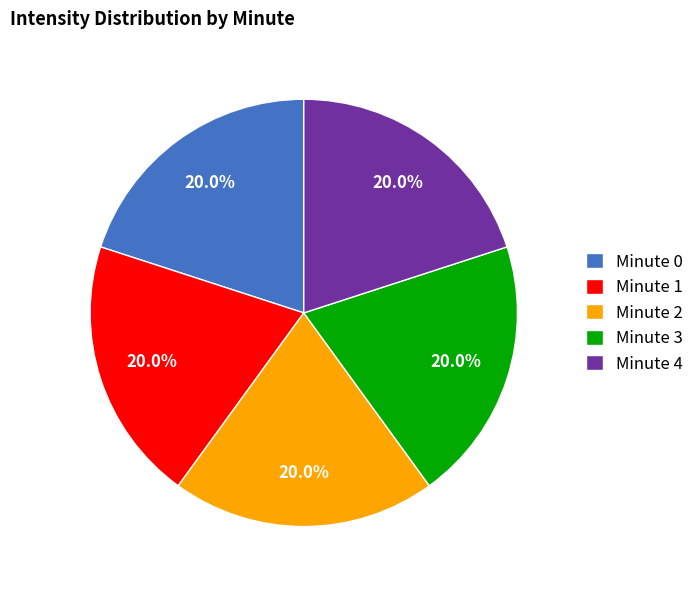

To the nearest percent, what is the average slice percentage?

20%